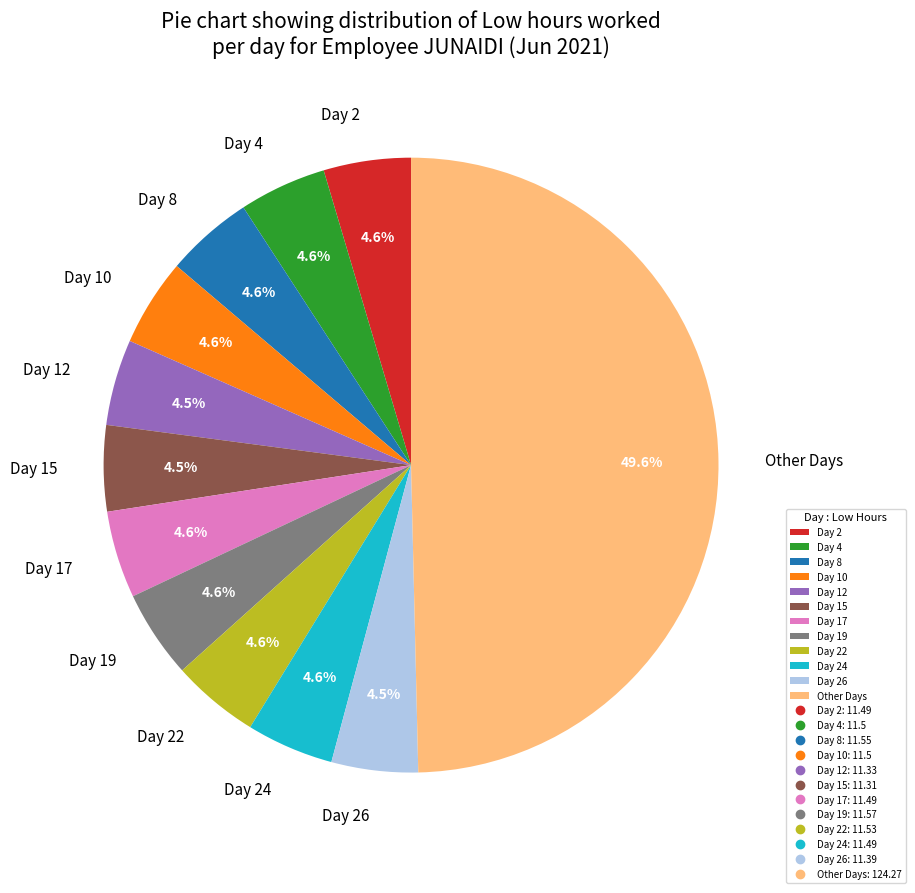

To the nearest percent, what portion does Day 2 represent?

5%